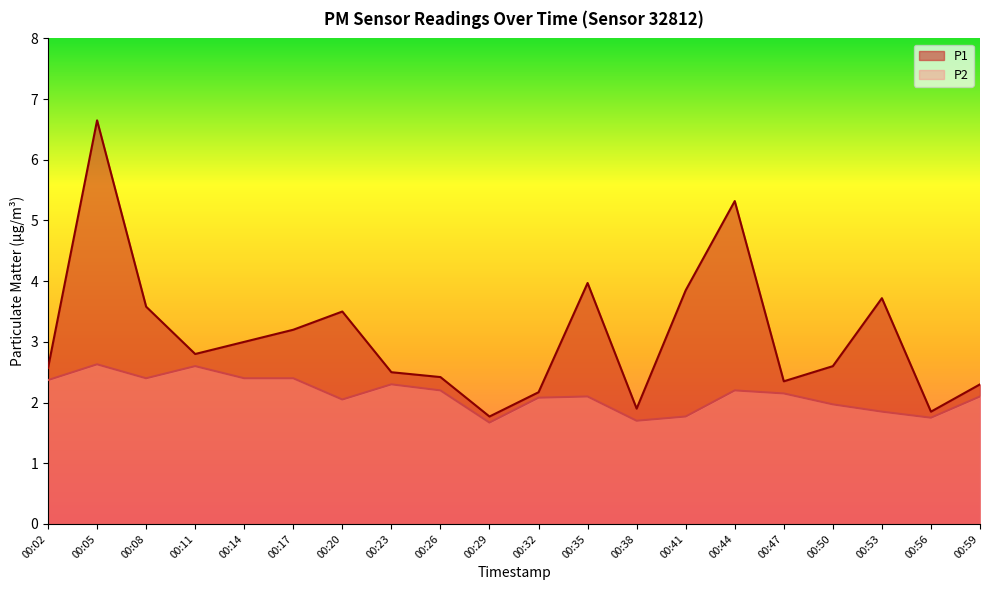

What is the difference between the second highest and minimum values in the P2 series?

0.9